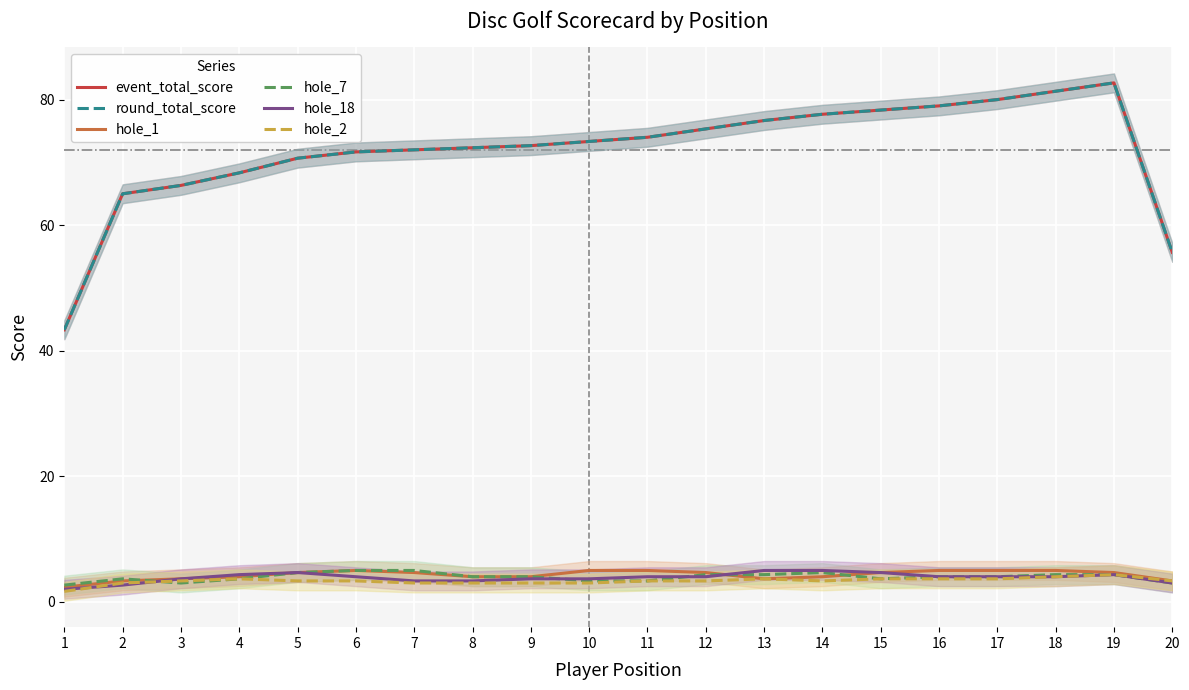

Does the chart display data point markers on the line(s)?

No